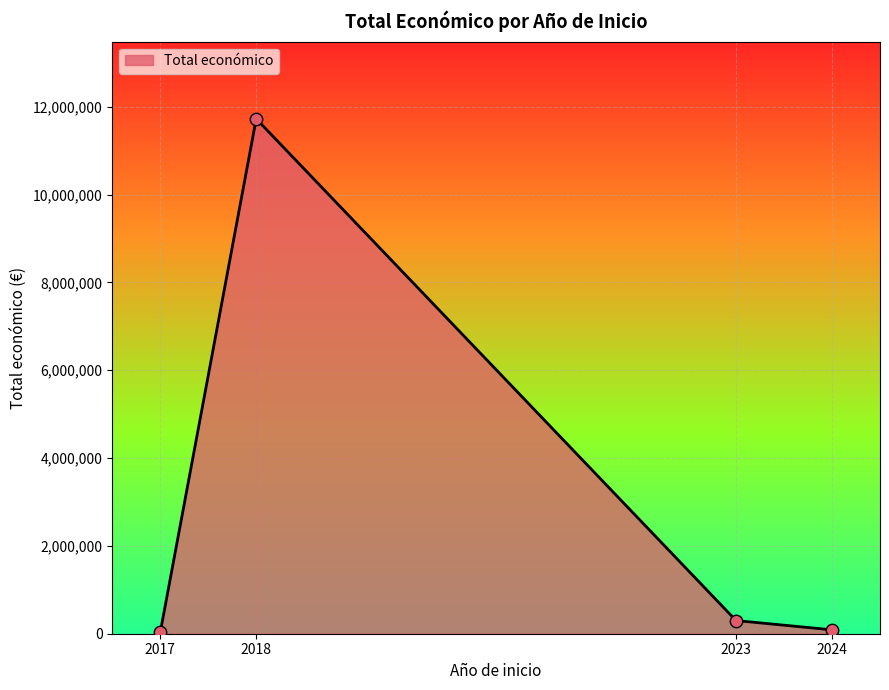

Which has a higher value, 2024 or 2018?

2018